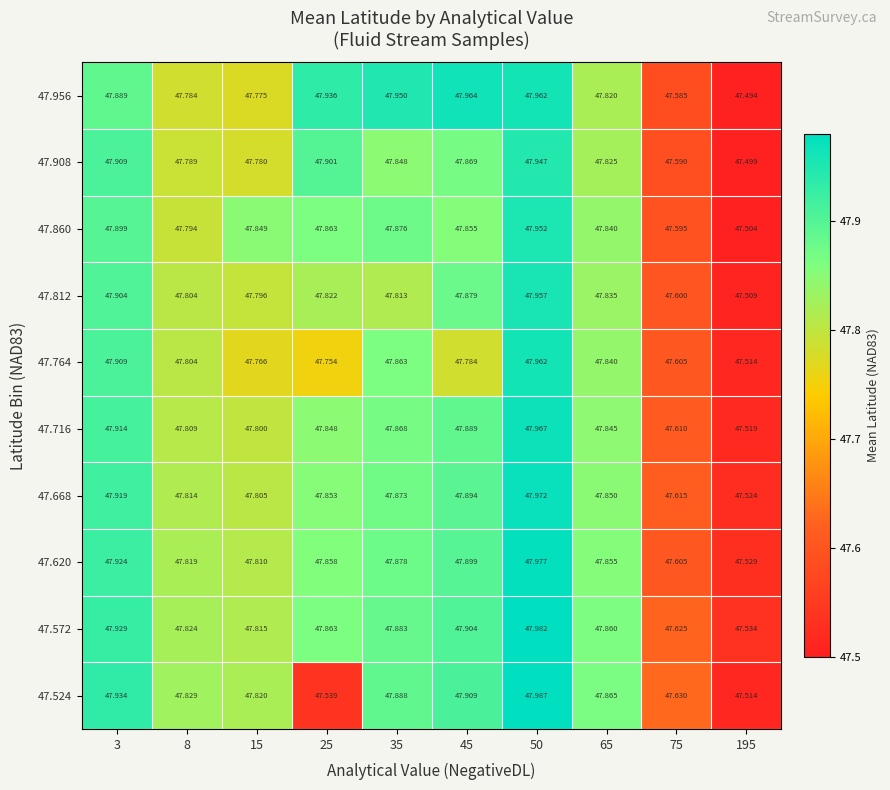

Count the number of data series in this chart.

10